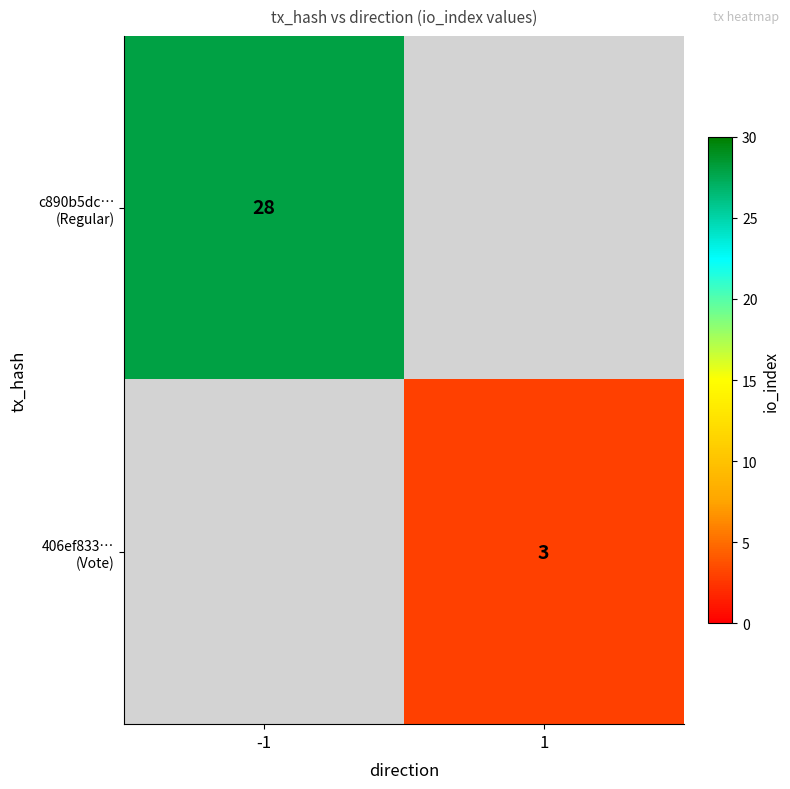

Which series has the largest range (max minus min)?

c890b5dc… (Regular)